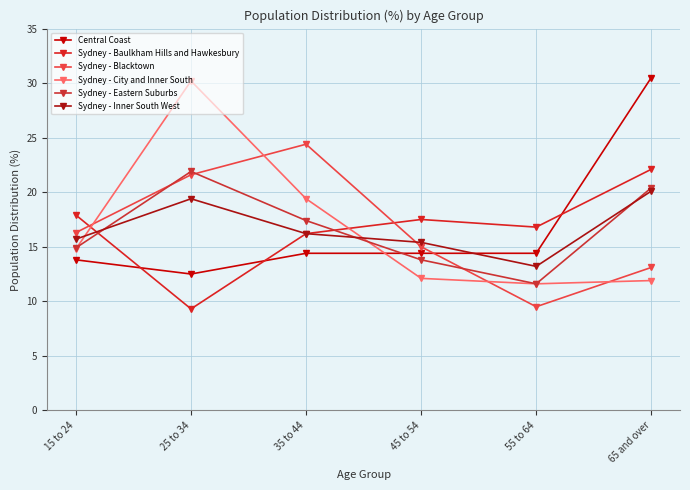

What is the maximum value for Sydney - Eastern Suburbs?

21.9